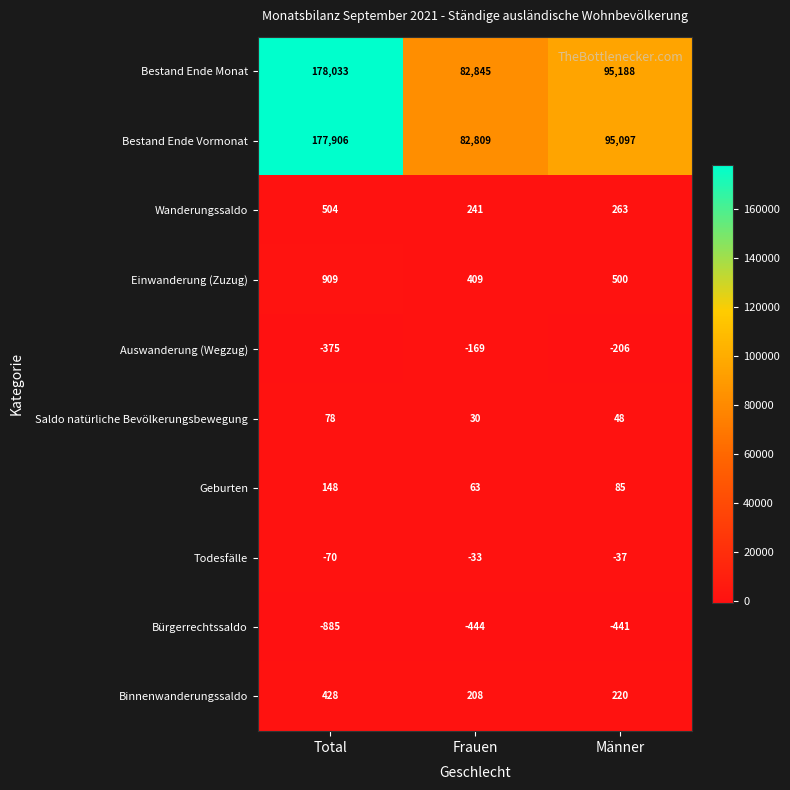

Which series has the largest range (max minus min)?

Bestand Ende Monat